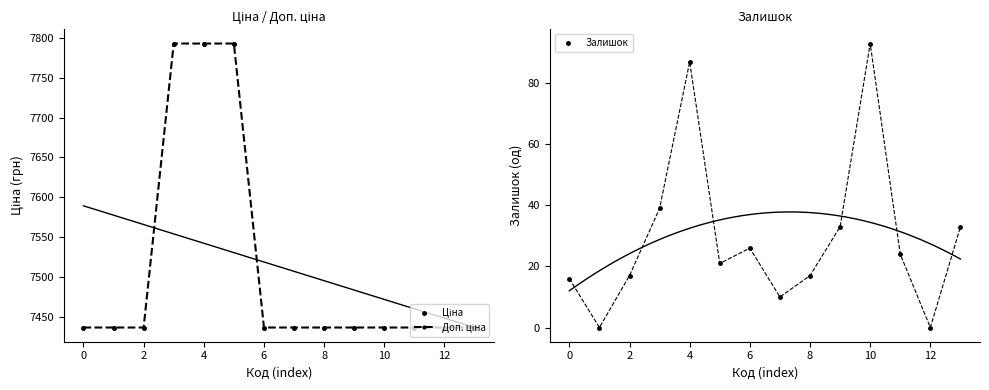

True or false: Ціна and Доп. ціна cross at least once.

False